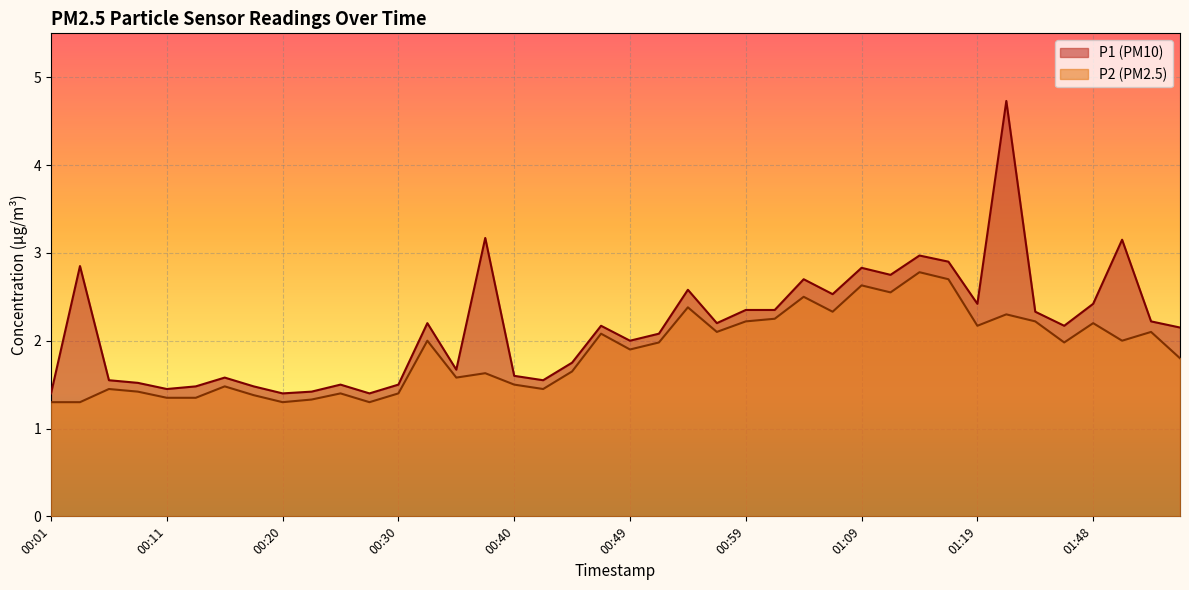

What is the sum of all P2 values?

74.7